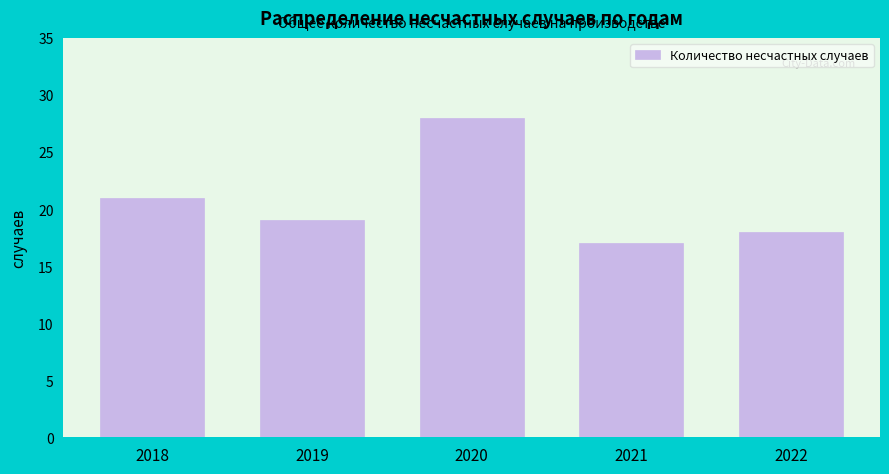

Reading left to right, extract all data points from this chart.

21	19	28	17	18